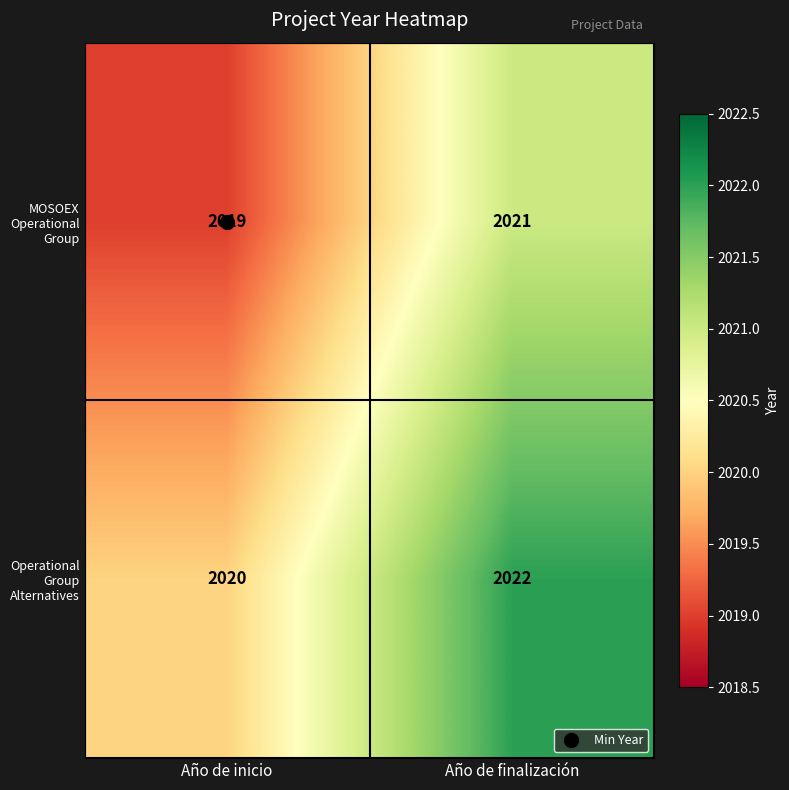

What is the lowest value of the MOSOEX Operational Group series?

2019